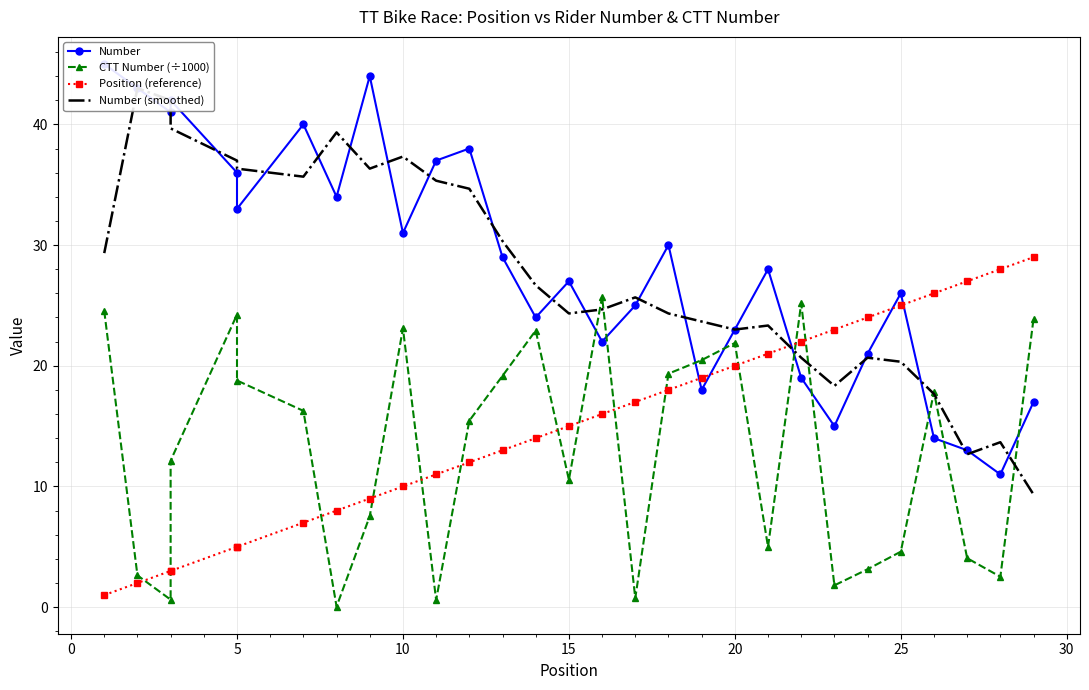

What is the average value of the Number (smoothed) series?

27.8